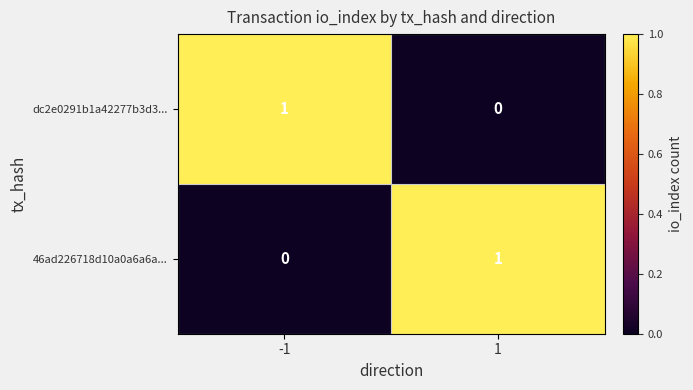

Reading right to left, extract all data points from this chart.

dc2e0291b1a42277b3d3...: 1=0	-1=1
46ad226718d10a0a6a6a...: 1=1	-1=0